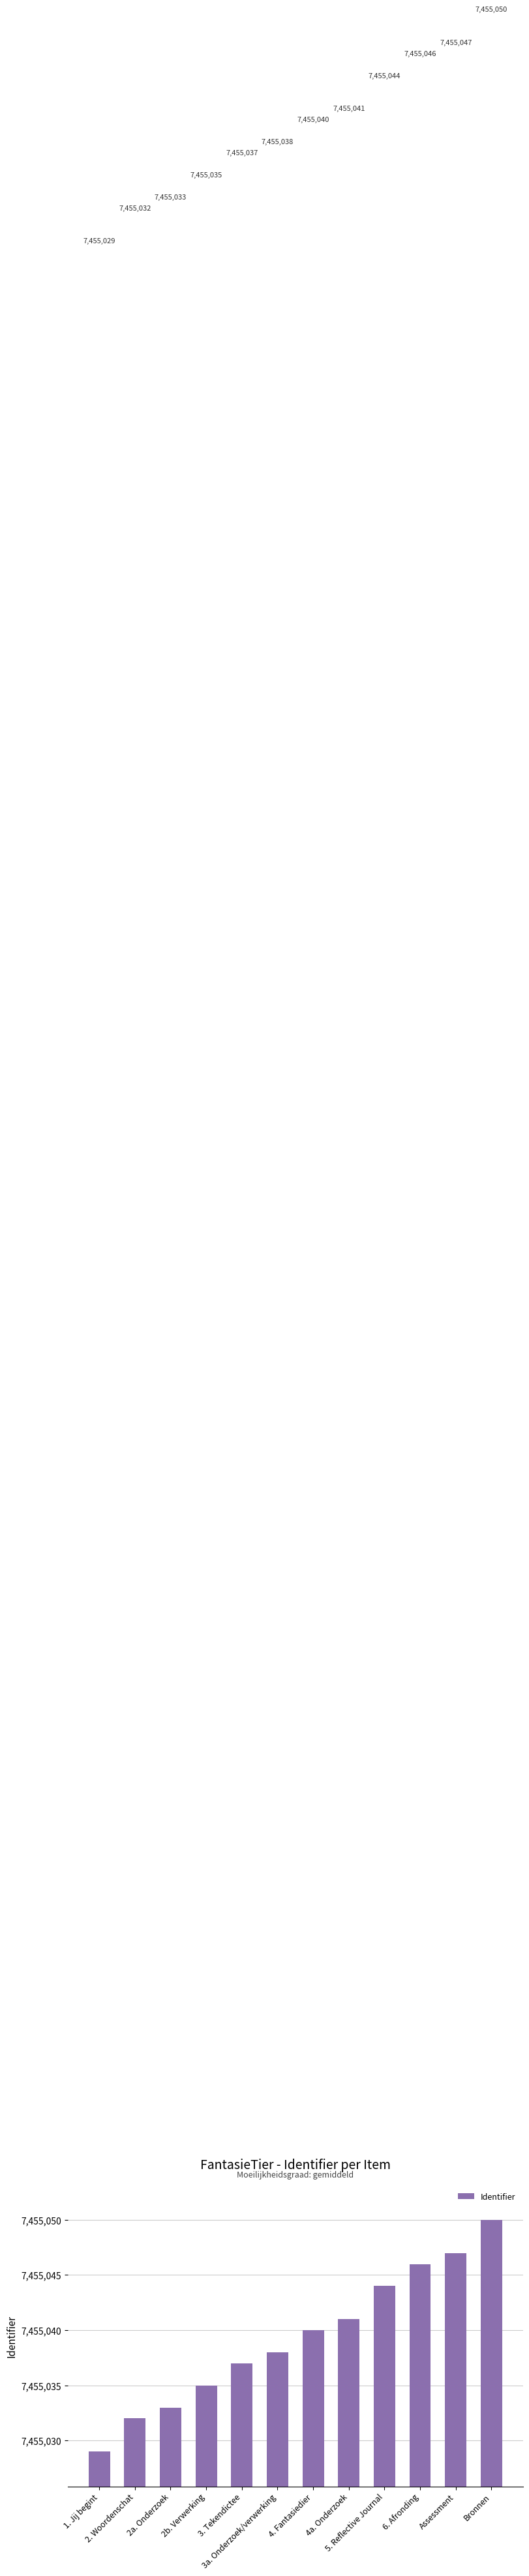

Reading right to left, transcribe all the data shown in this chart.

7455050	7455047	7455046	7455044	7455041	7455040	7455038	7455037	7455035	7455033	7455032	7455029